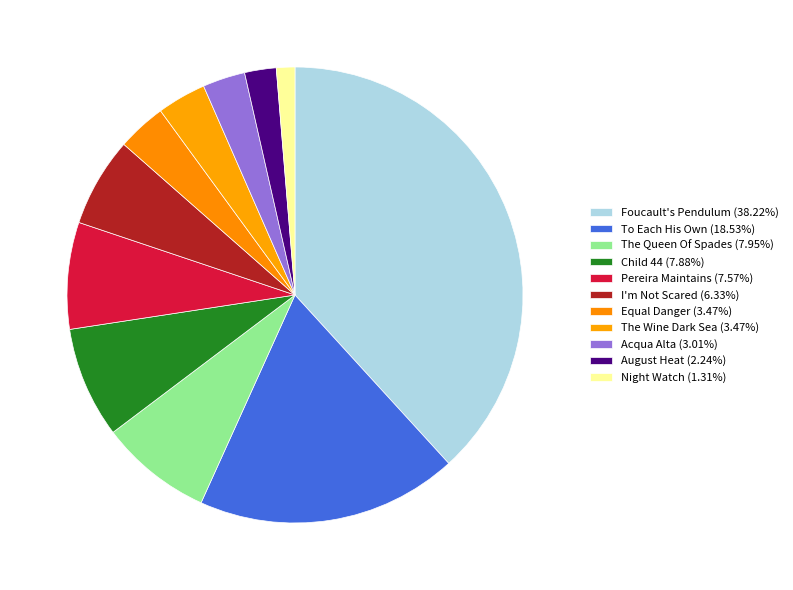

Which slice is the largest?

Foucault's Pendulum